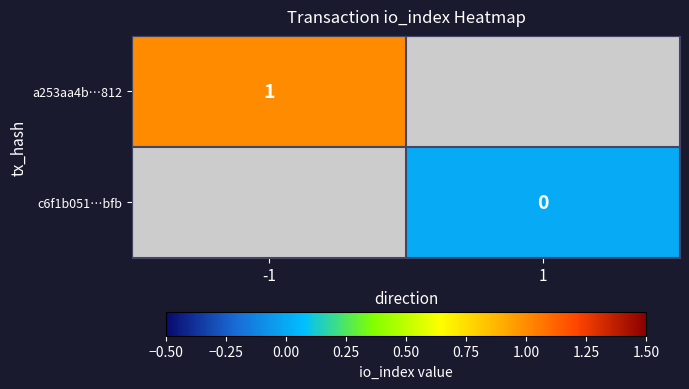

Which has a higher value, -1 or 1?

1